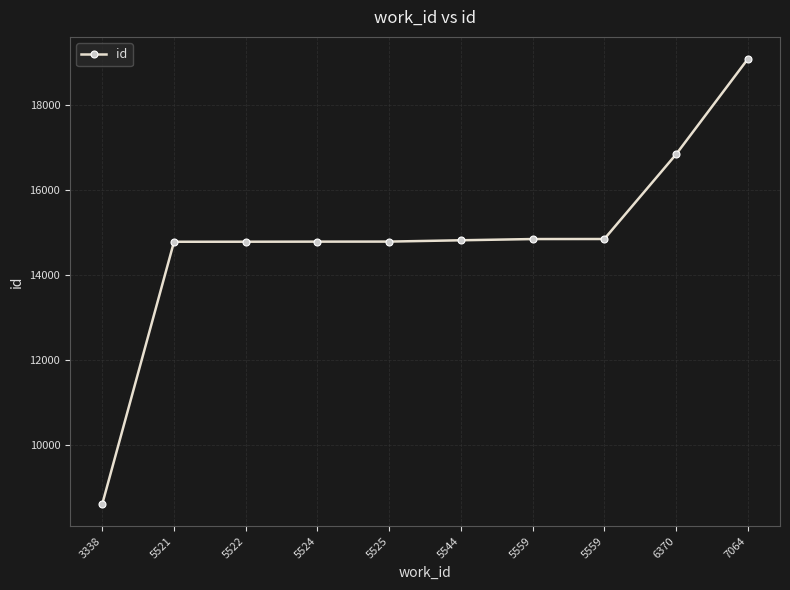

What is the approximate value at 7064, to the nearest 100?

19100